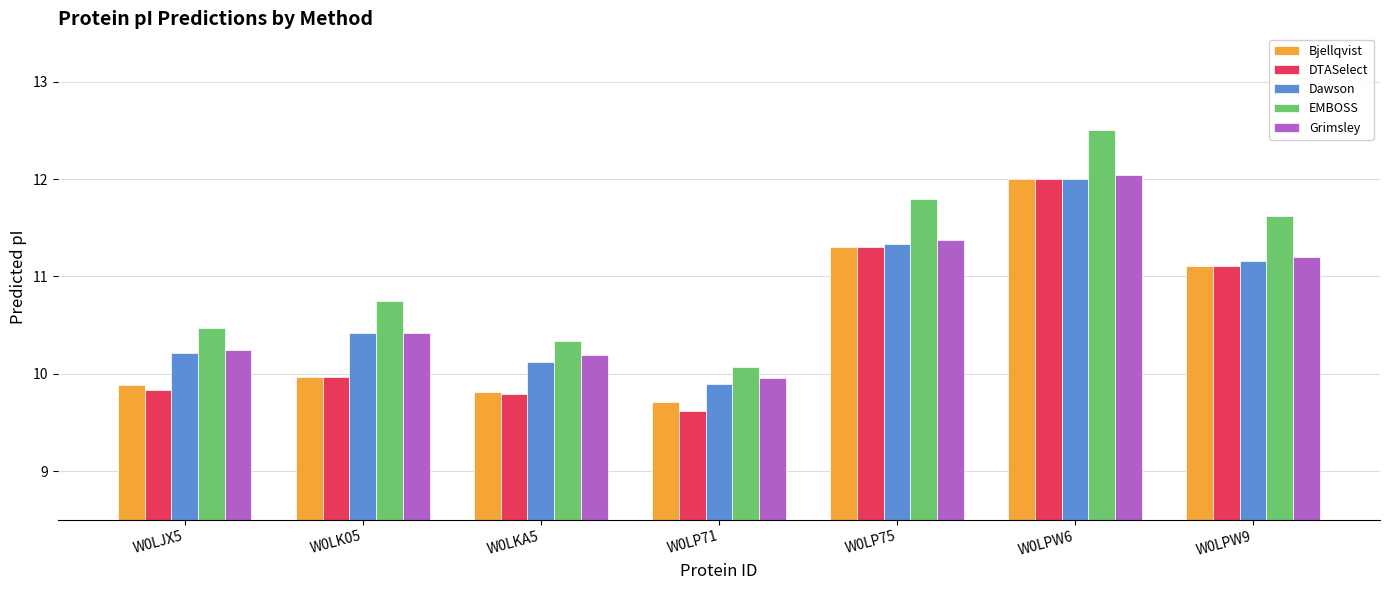

Which series has the largest range (max minus min)?

EMBOSS